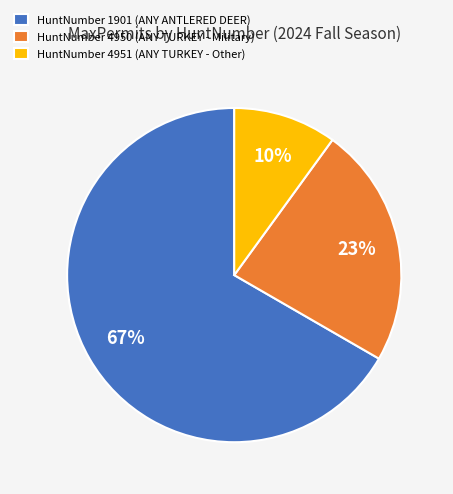

The HuntNumber 1901 (ANY ANTLERED DEER) slice represents 57% of the pie. True or false?

False